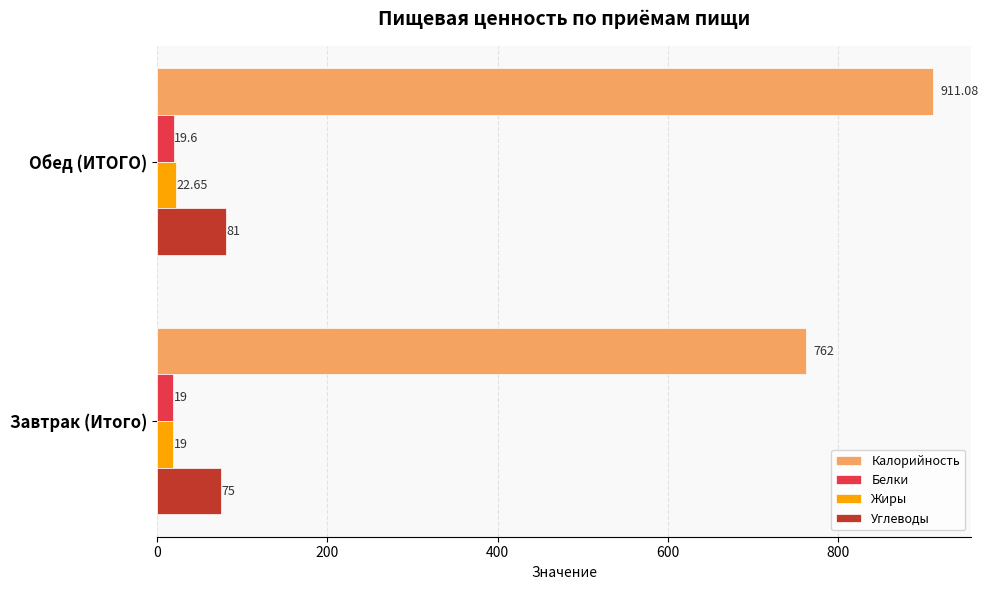

What is the difference between the maximum and minimum values in the Калорийность series?

149.1